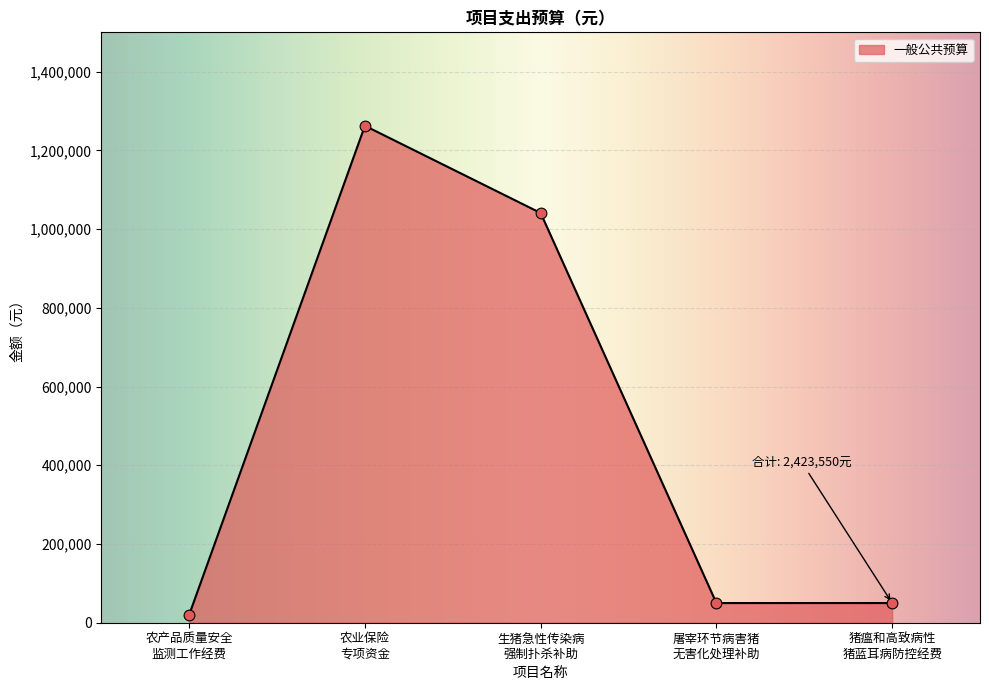

What is the maximum value shown in the chart?

1262550